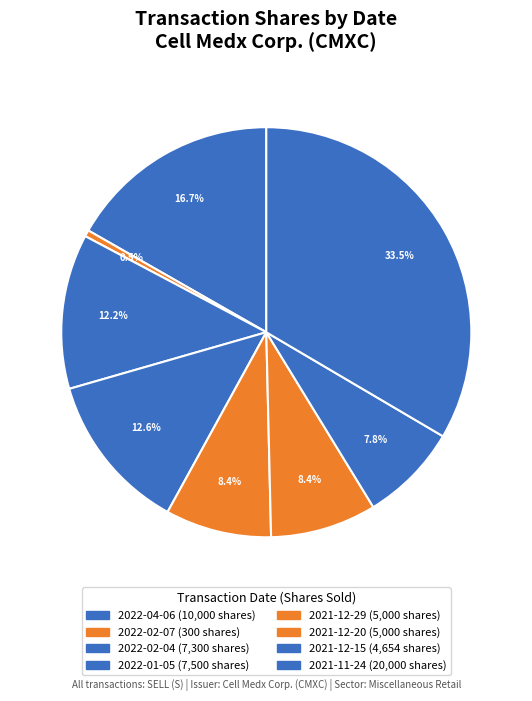

What is the smallest slice in the pie chart?

2022-02-07